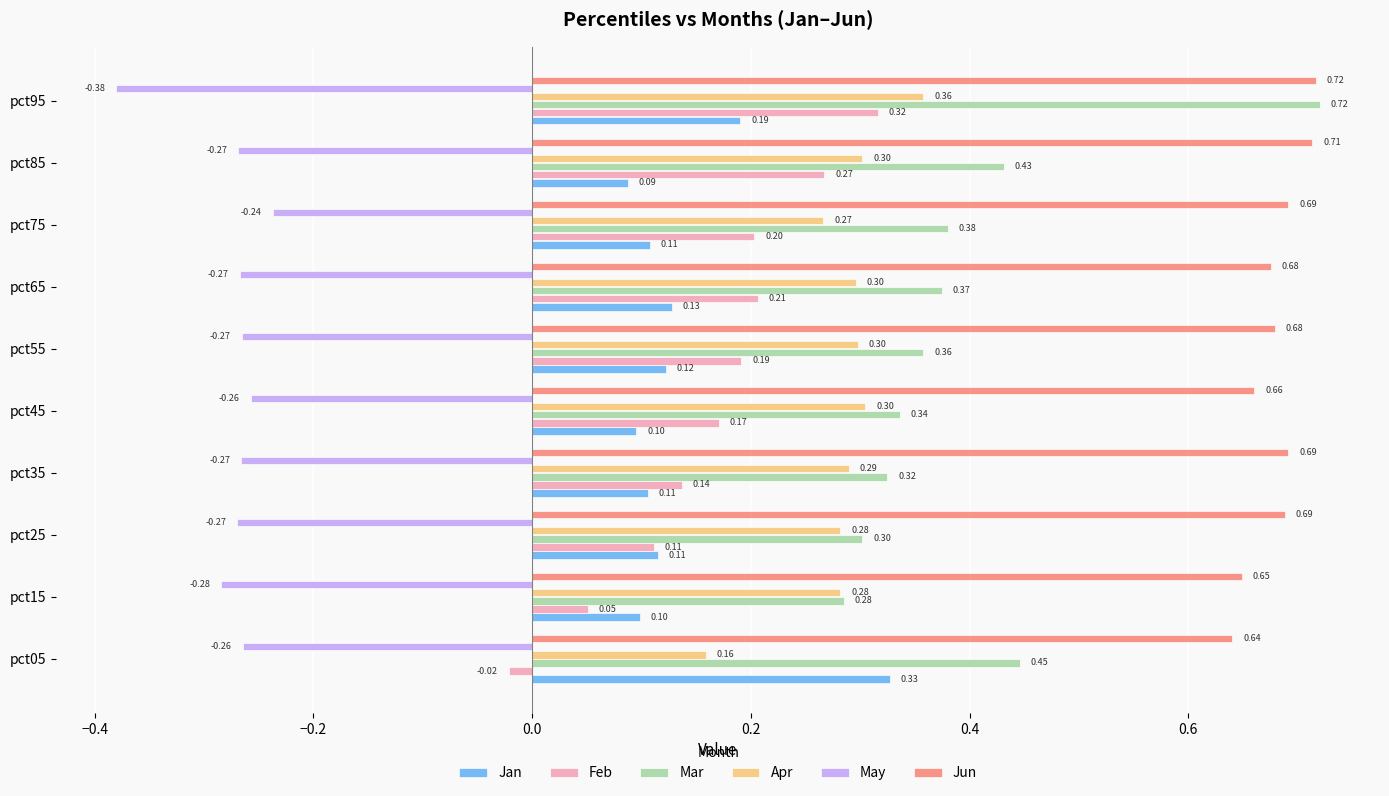

Between pct05 and pct95, which series saw the biggest shift?

Feb